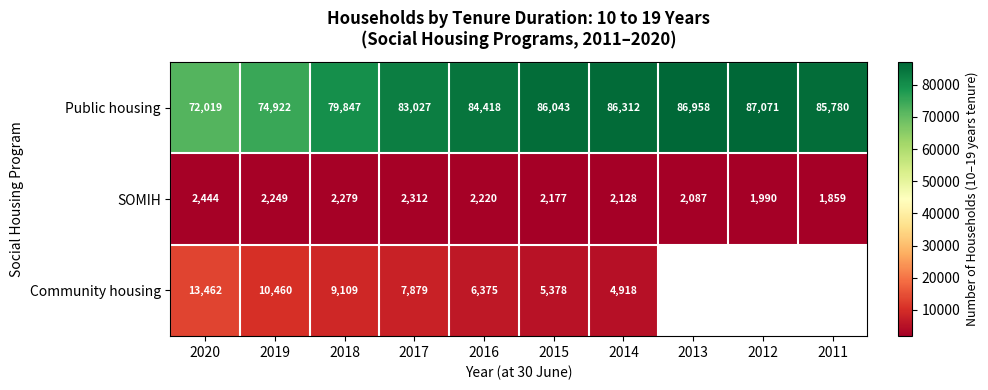

Is it true that SOMIH equals 1146.6 at 2015?

False